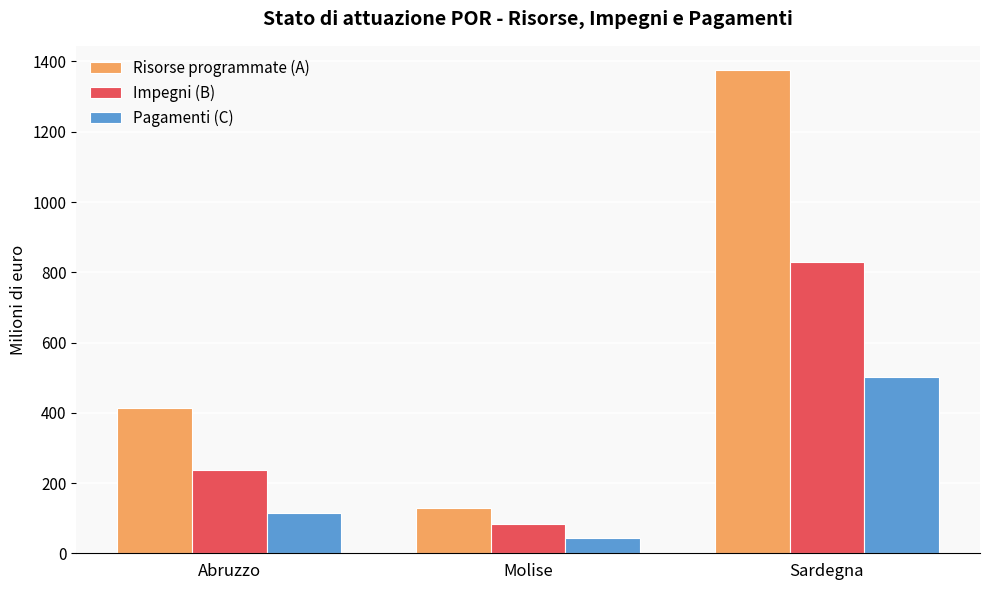

What is the label of the 2nd bar from the left?

Molise